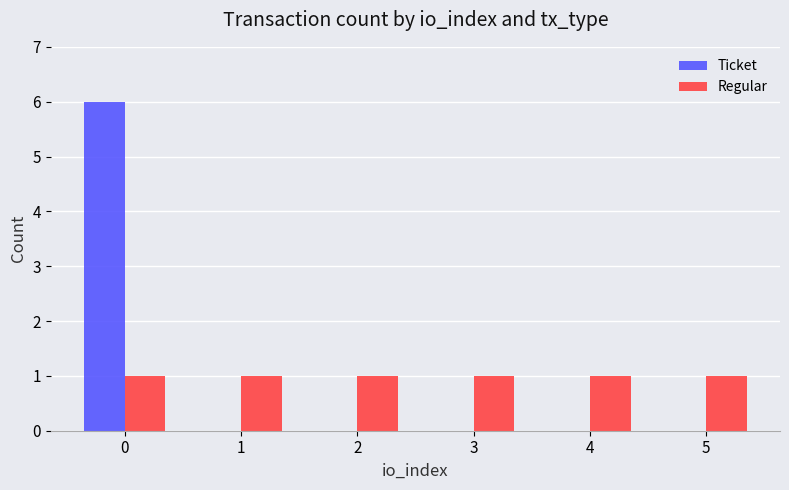

The Ticket series shows 4 at 0. True or false?

False